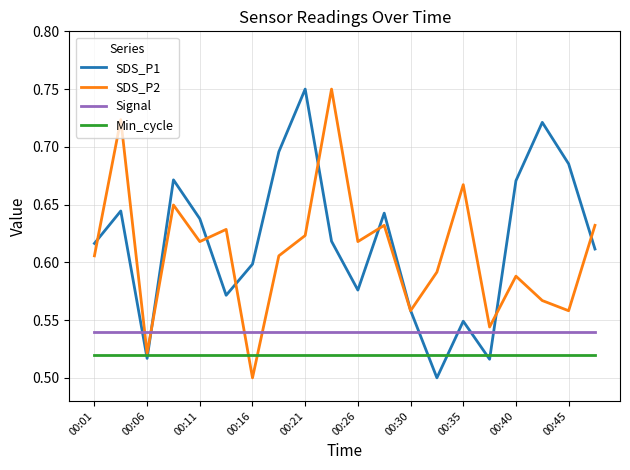

Does the chart display data point markers on the line(s)?

No